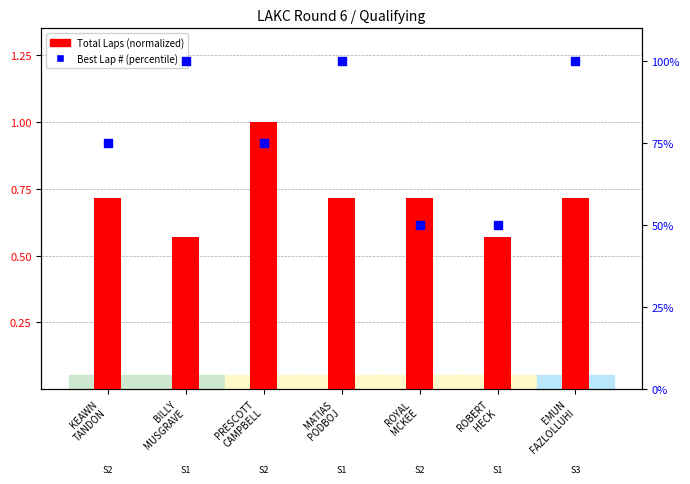

What is the total value across all series at ROYAL
MCKEE?

50.7